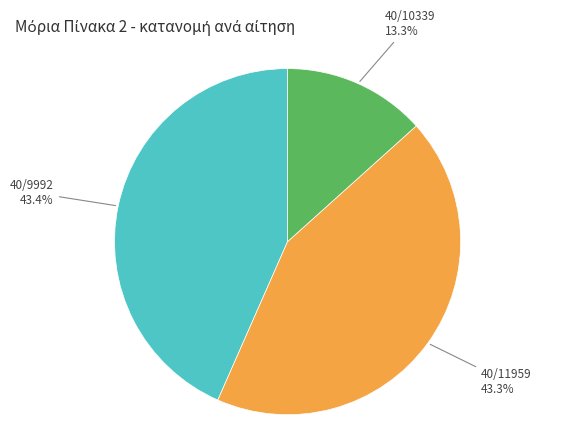

Does any single category account for the majority?

No